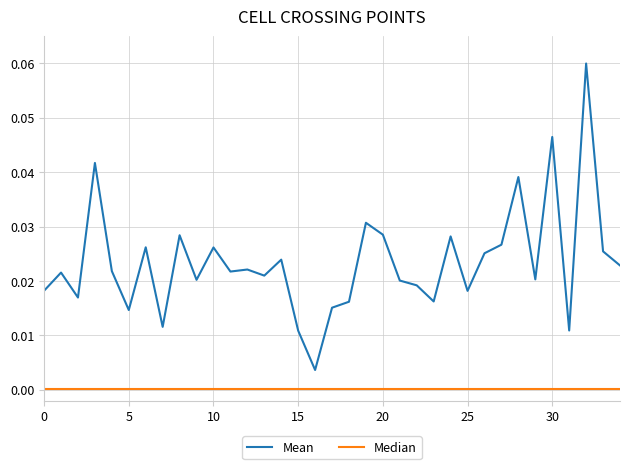

How many lines are shown in the chart?

2